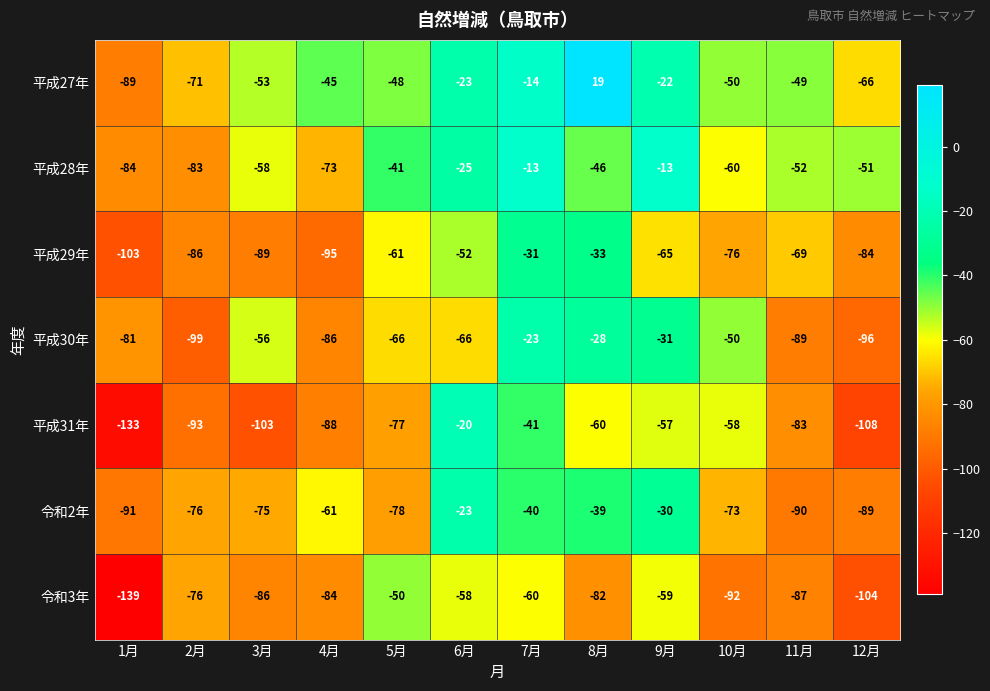

The value of 令和3年 at 3月 is -128. True or false?

False